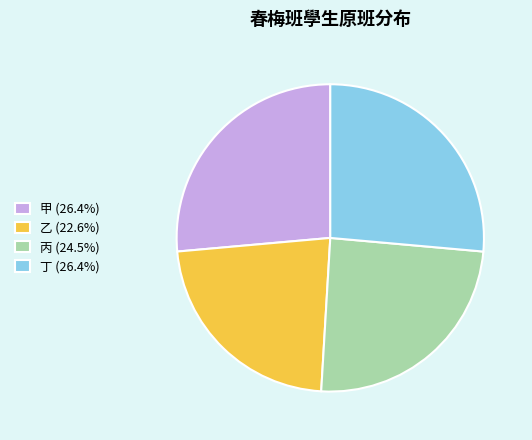

Approximately how many times larger is the value at 丙 (24.5%) compared to 乙 (22.6%)?

1.1